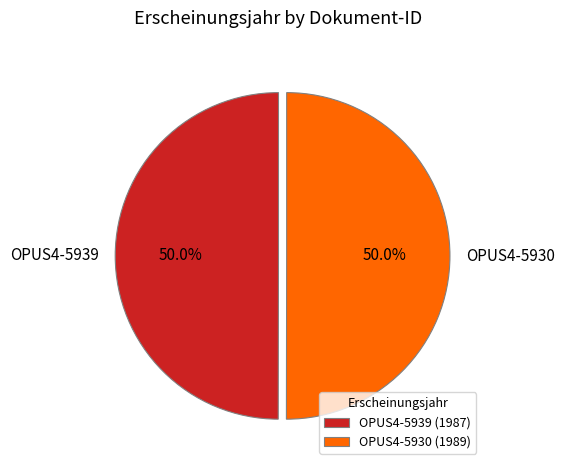

How much of the chart is everything except OPUS4-5930?

50.0%